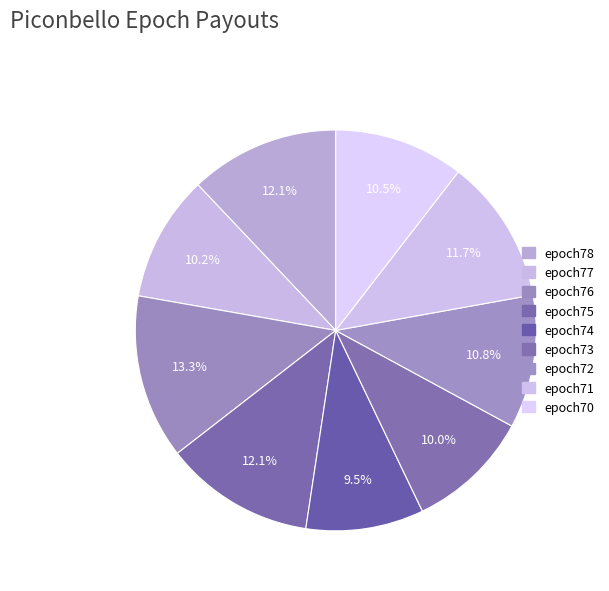

How many segments does this pie chart have?

9